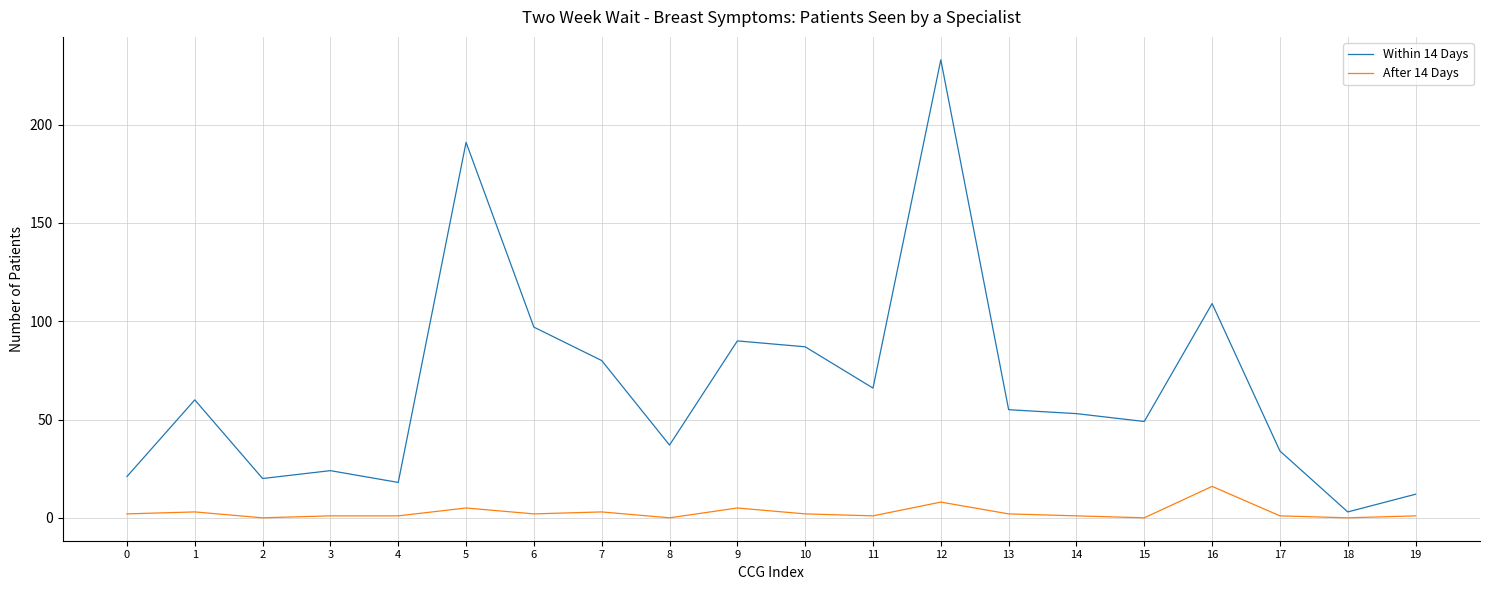

The value of Within 14 Days at 12 is 233. True or false?

True